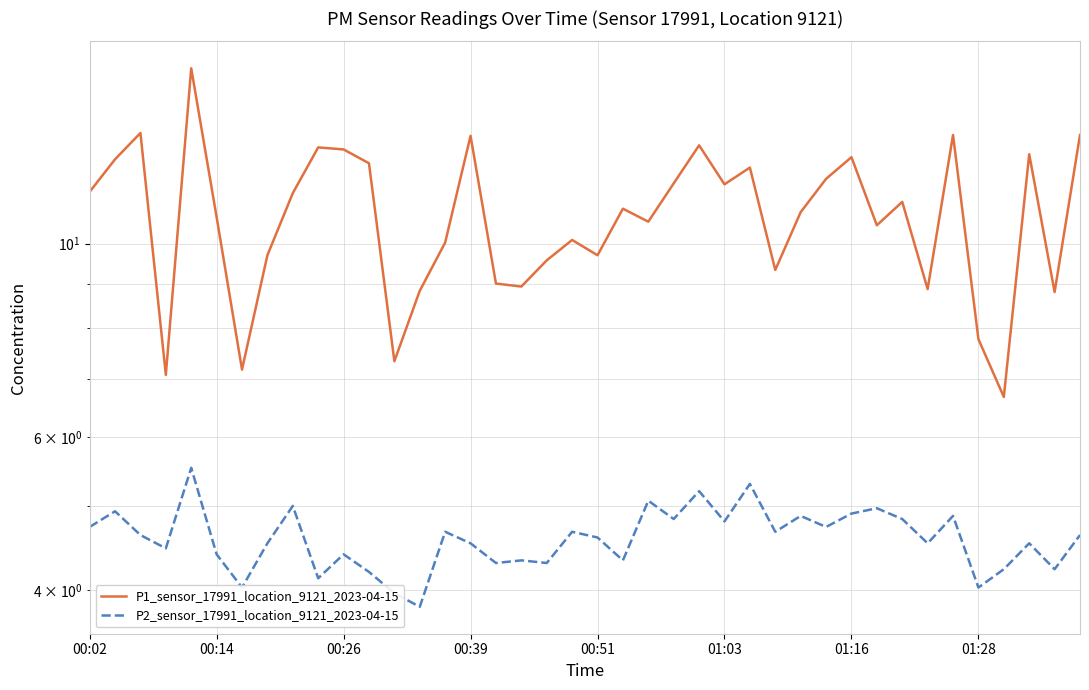

Rank the series by their average value, from highest to lowest.

P1_sensor_17991_location_9121_2023-04-15, P2_sensor_17991_location_9121_2023-04-15